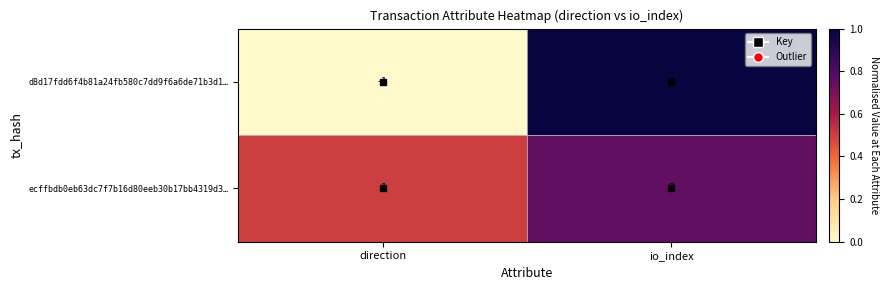

Which series changed the most between direction and io_index?

d8d17fdd6f4b81a24fb580c7dd9f6a6de71b3d1…